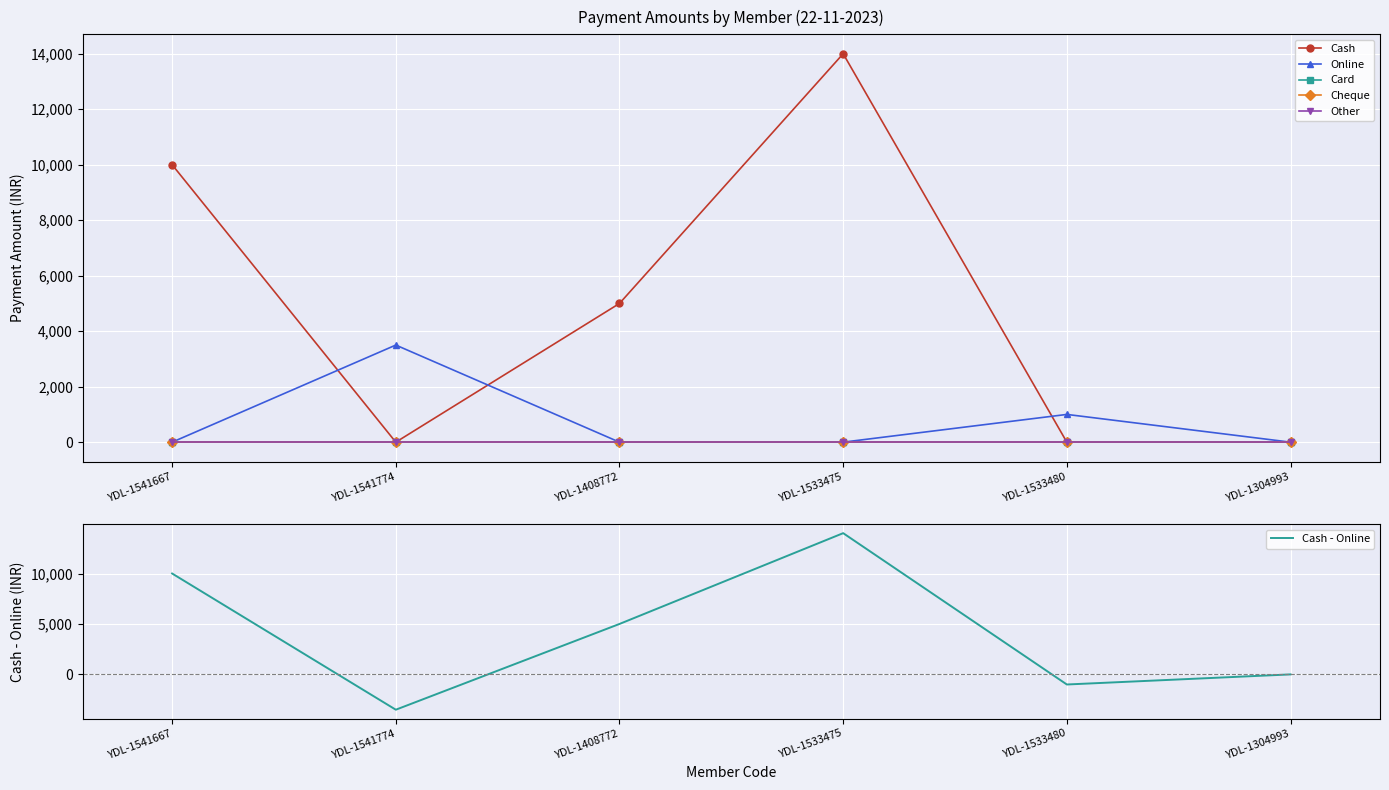

Read the Cash value at YDL-1533475, to the nearest 10.

14000